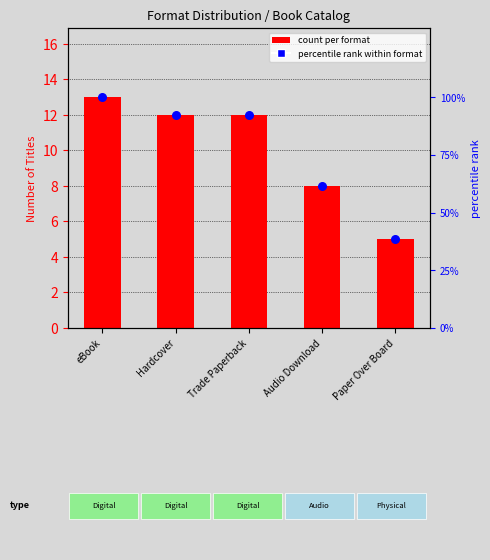

Which series has the largest Y range (max minus min)?

percentile rank within format